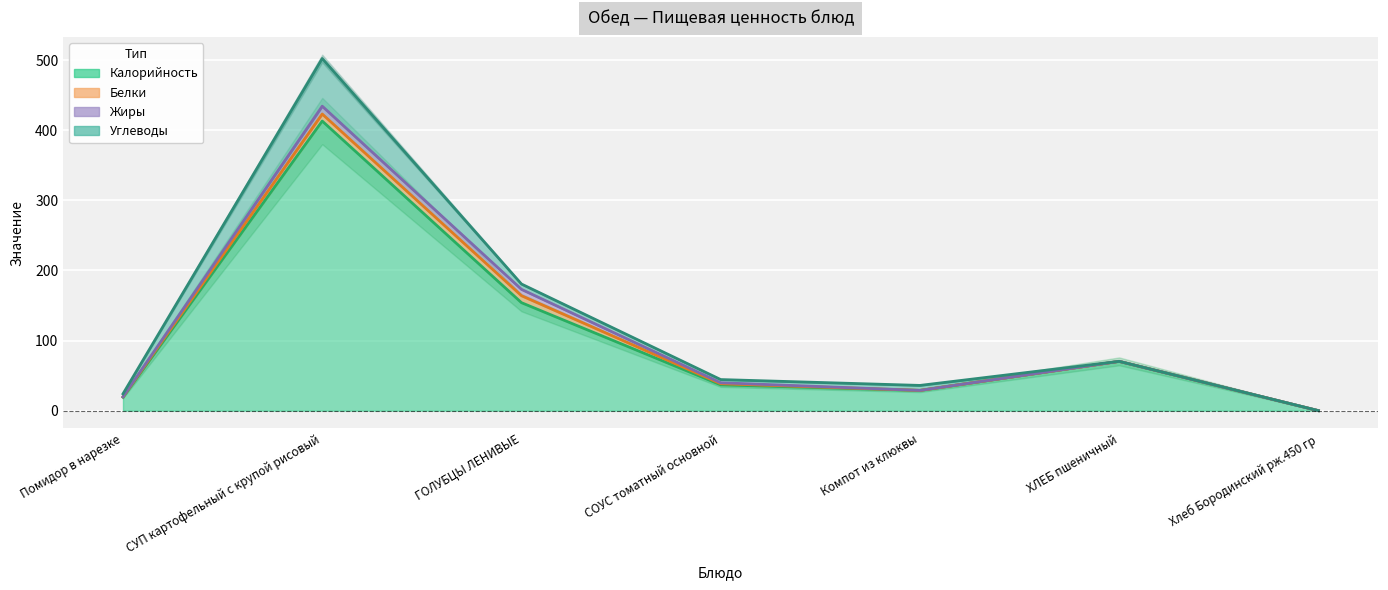

What is the difference between the highest and lowest values at Компот из клюквы?

28.8